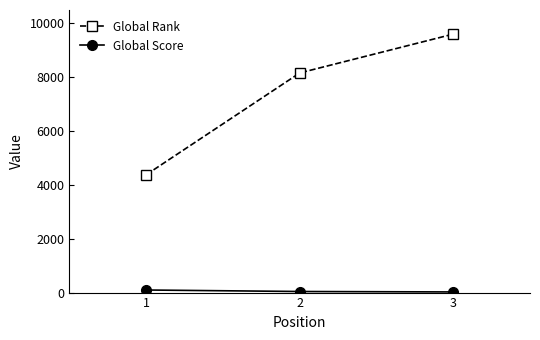

What is the maximum value for Global Rank?

9604